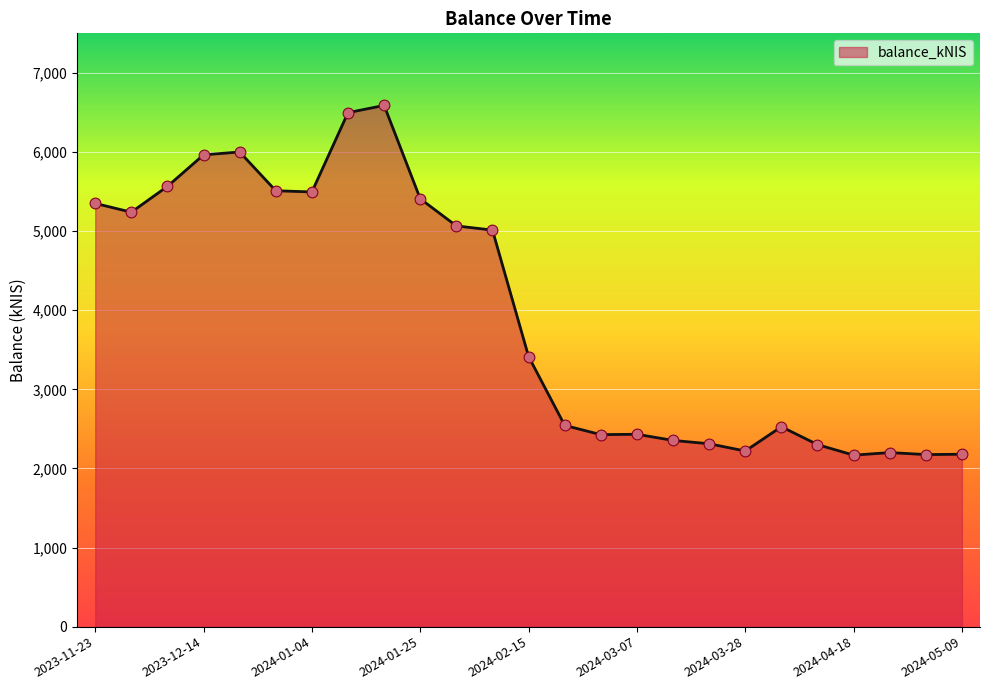

What is the greatest value displayed?

6589.1